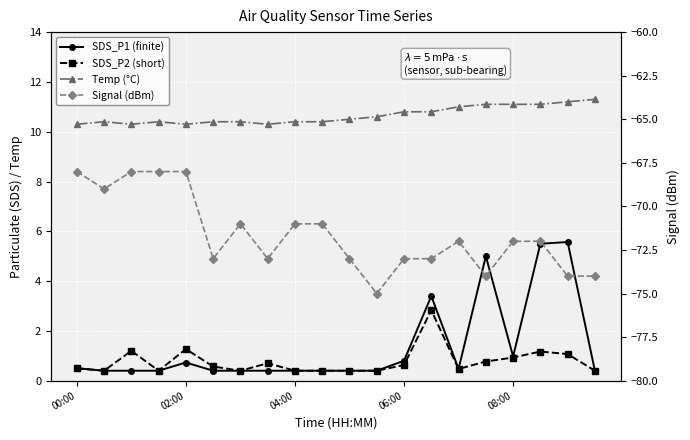

At which category is the sum across all series the highest?

17